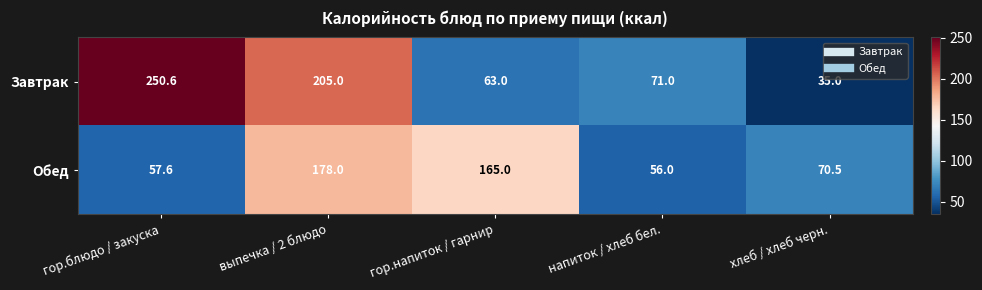

List the series in order of their overall mean, highest first.

Завтрак, Обед